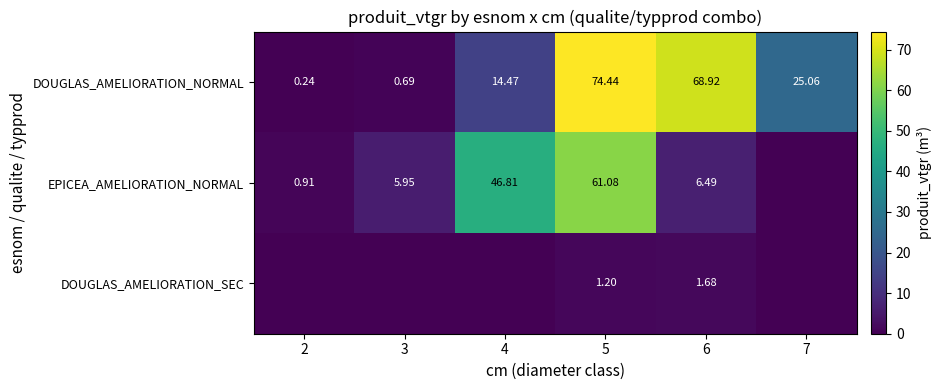

Is it true that EPICEA_AMELIORATION_NORMAL equals 6.5 at 6?

True